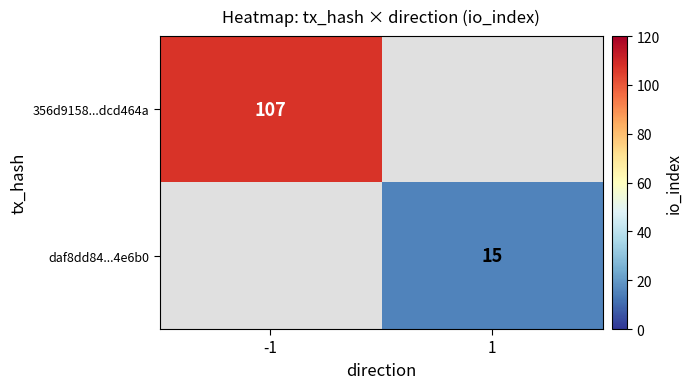

Is it true that 356d9158...dcd464a equals 107 at -1?

True